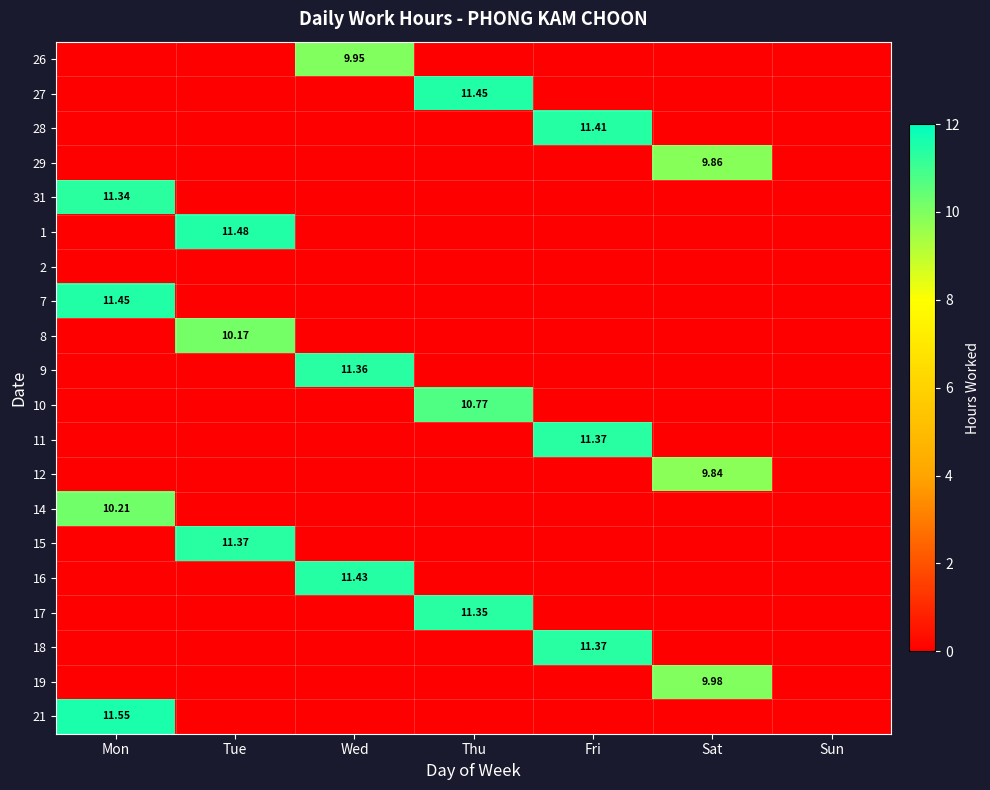

What is the spread (max minus min) of values at Wed?

11.4